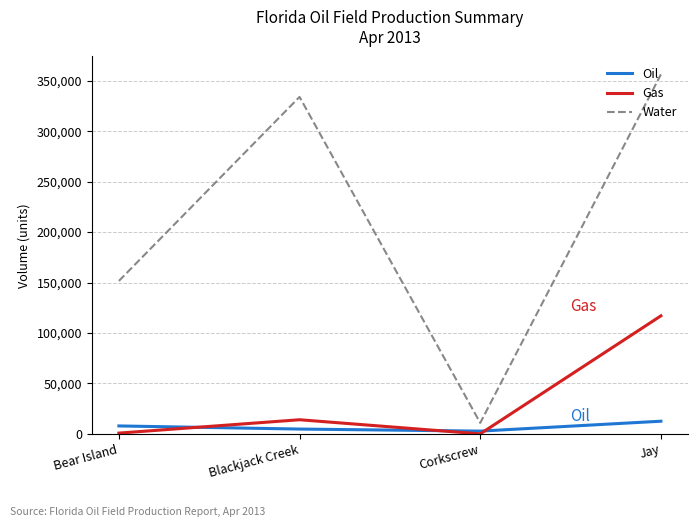

Is the value of Oil at Bear Island greater than the value of Water at Jay?

No